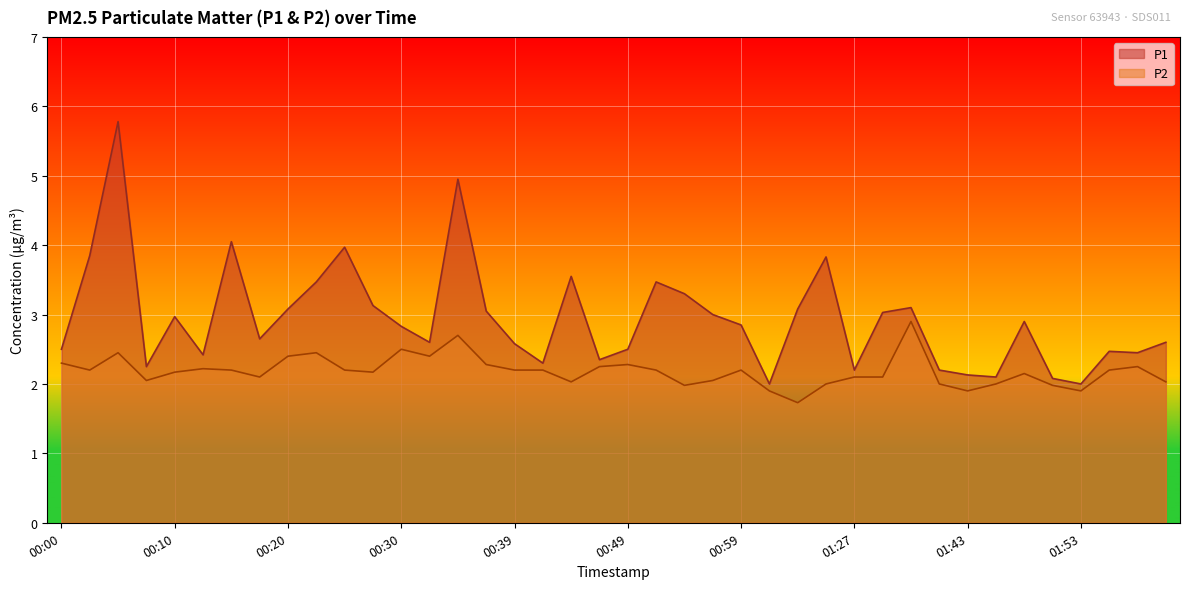

At which category does P2 reach its first local peak?

00:05